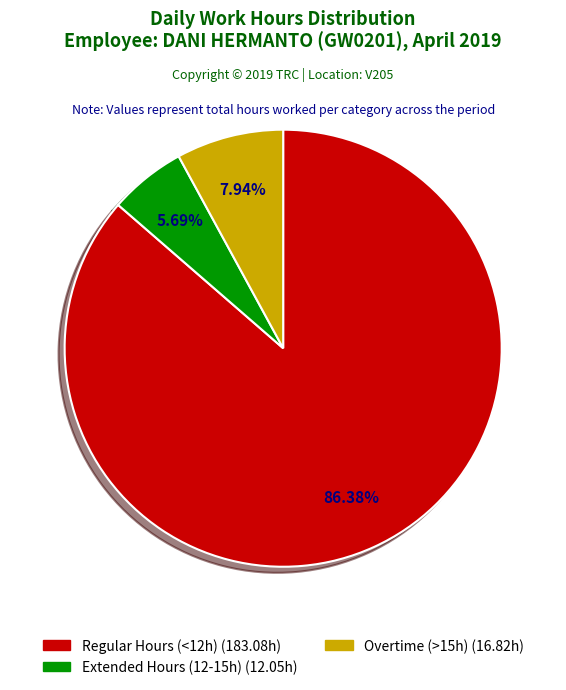

Is there a majority slice in this chart?

Yes